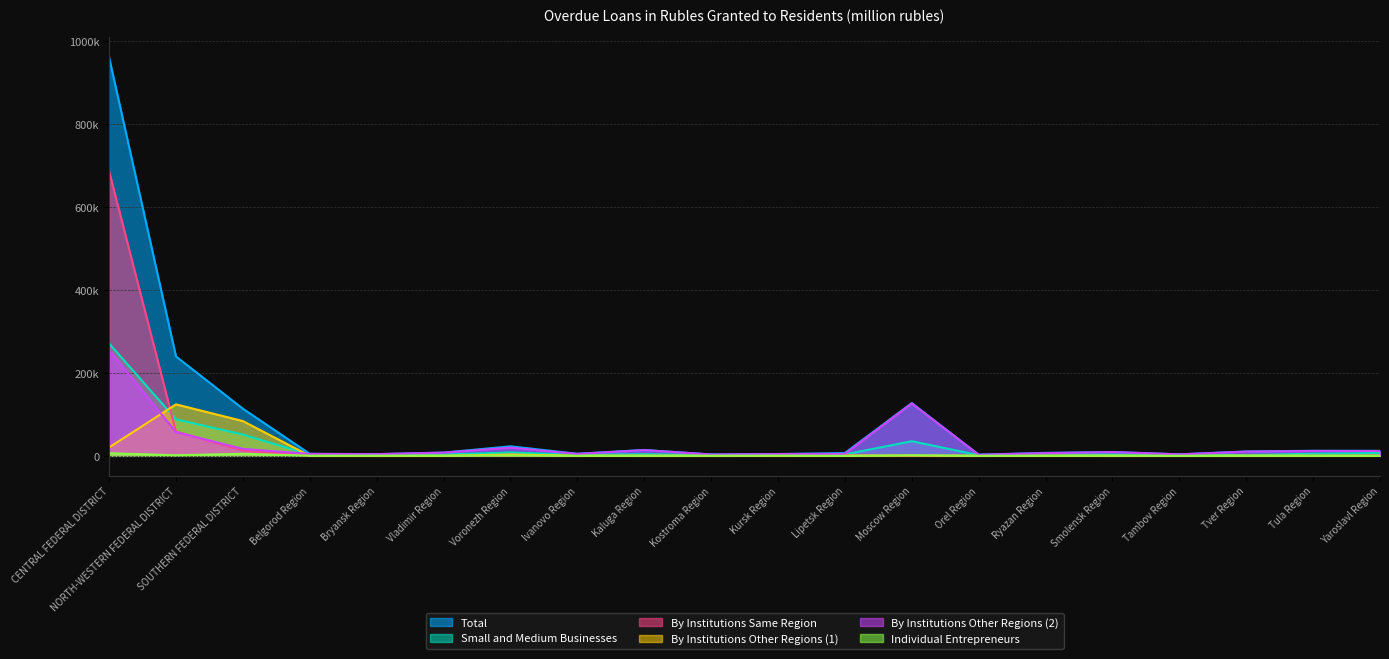

What is the difference between the Individual Entrepreneurs values at Tambov Region and Ryazan Region?

187